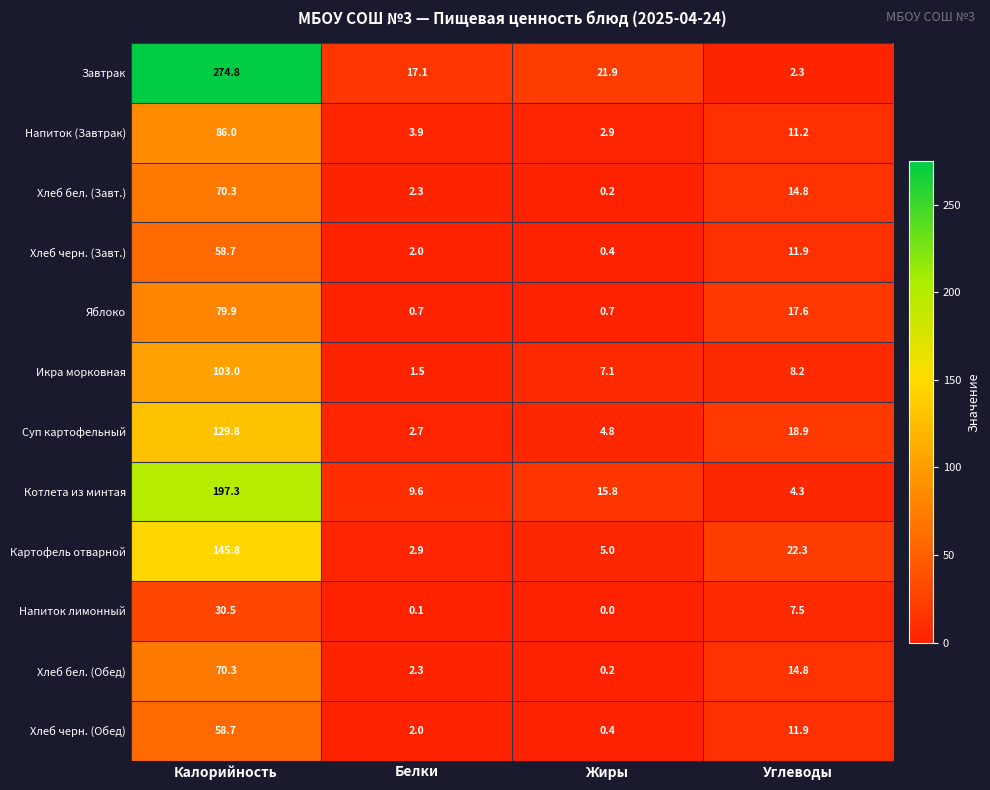

Is it true that Хлеб бел. (Обед) equals 70.3 at Калорийность?

True